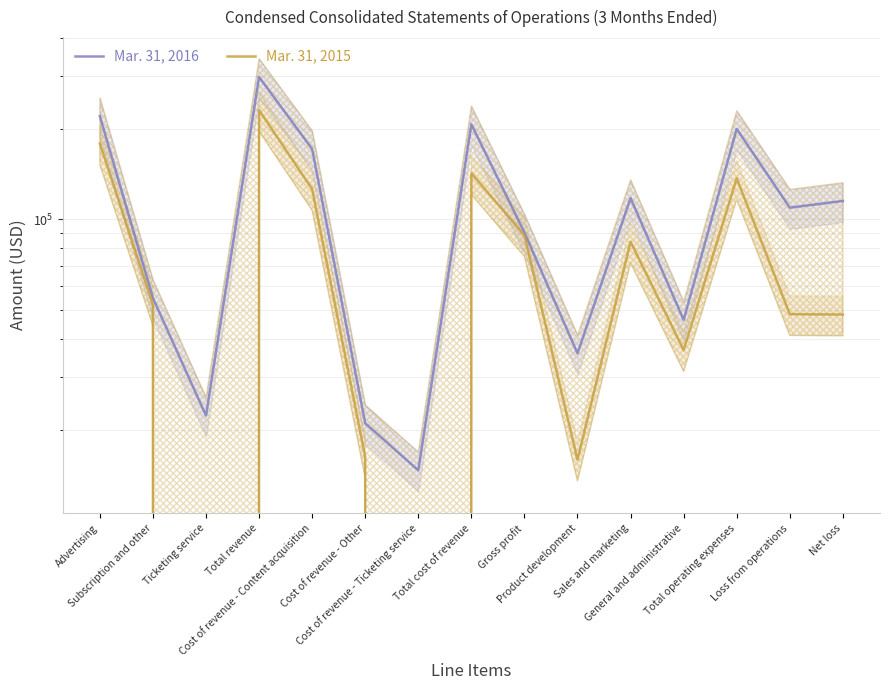

What is the value of the Mar. 31, 2016 point at the 14th from the left?

109368